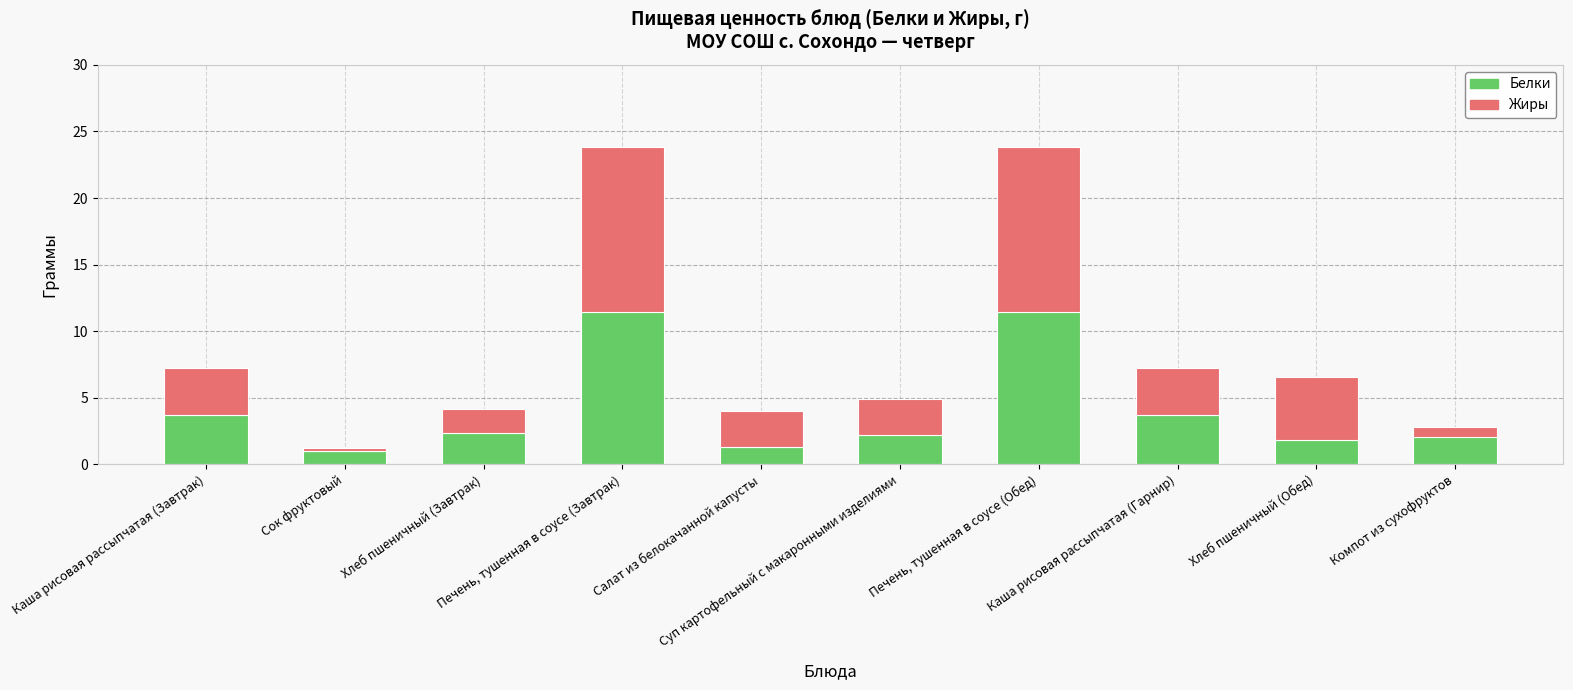

What is the minimum value for Белки?

1.0